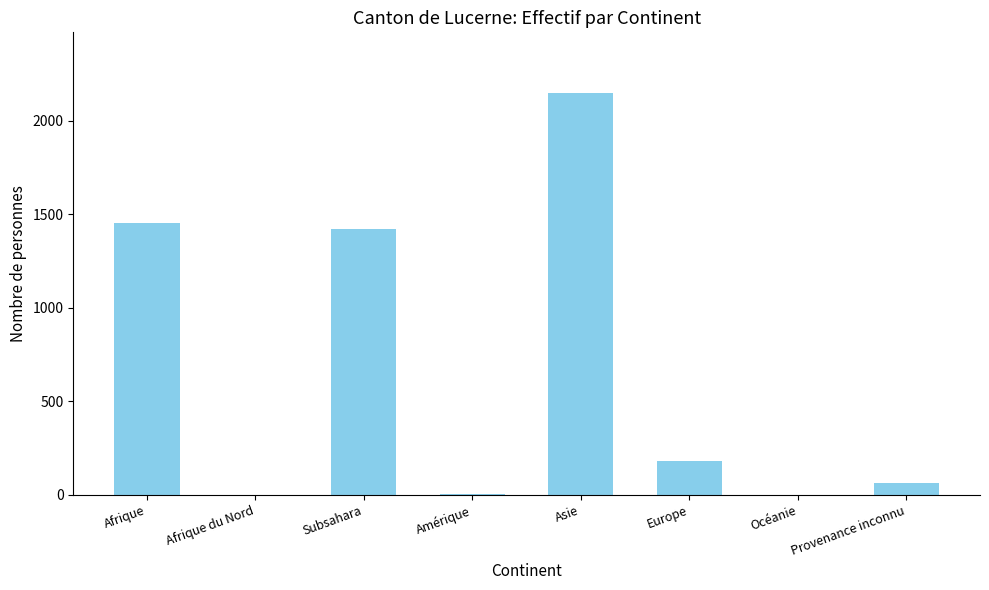

Approximately how many times larger is the value at Subsahara compared to Afrique?

1.0